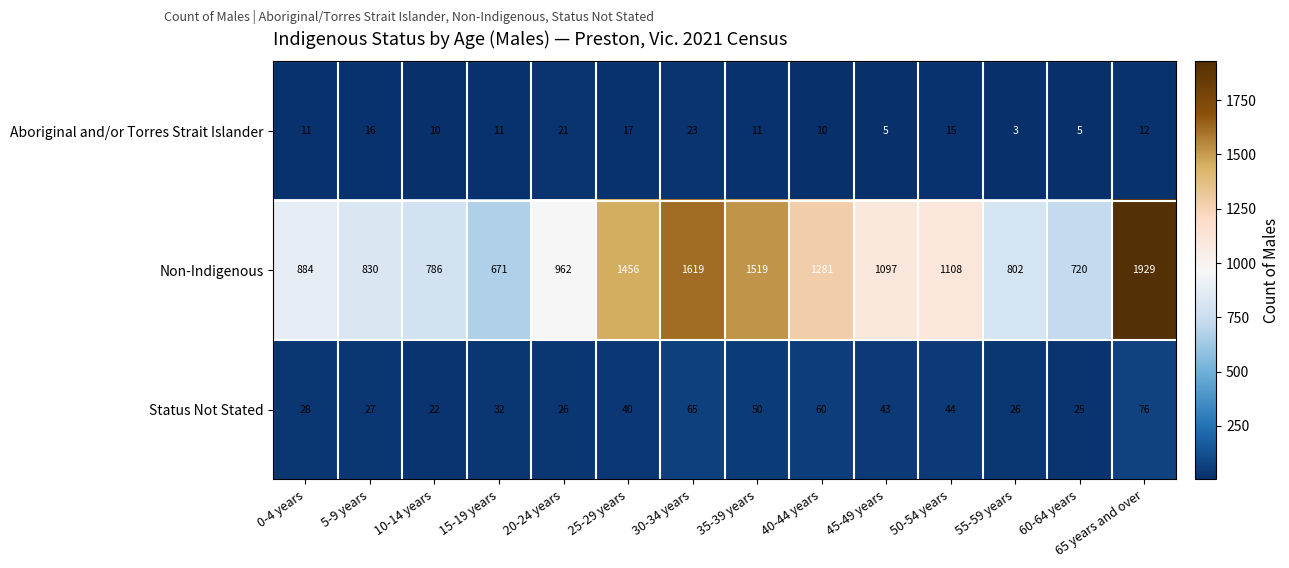

How many series are shown in this chart?

3